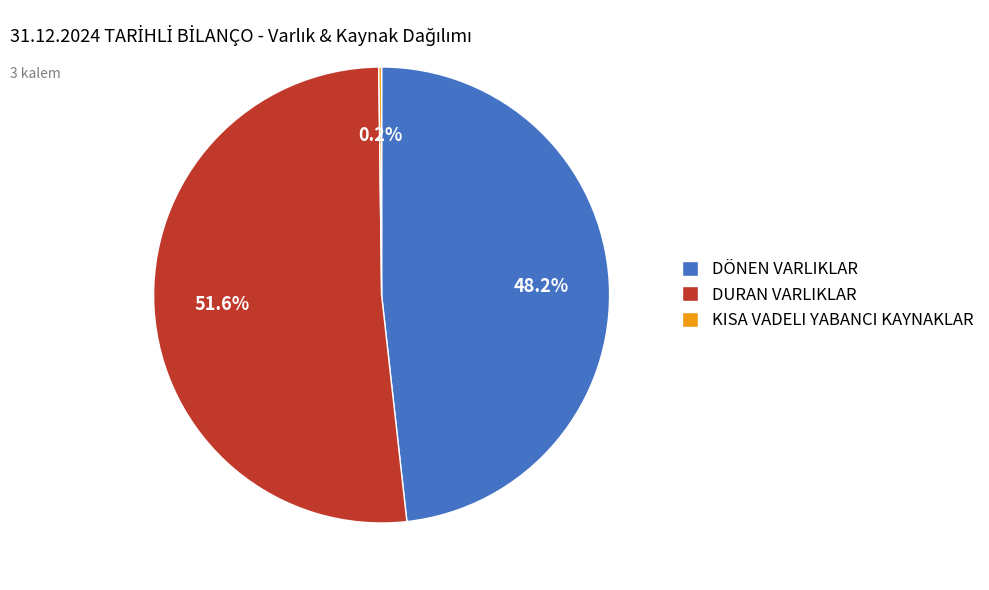

Does DURAN VARLIKLAR account for over 50% of the chart?

Yes